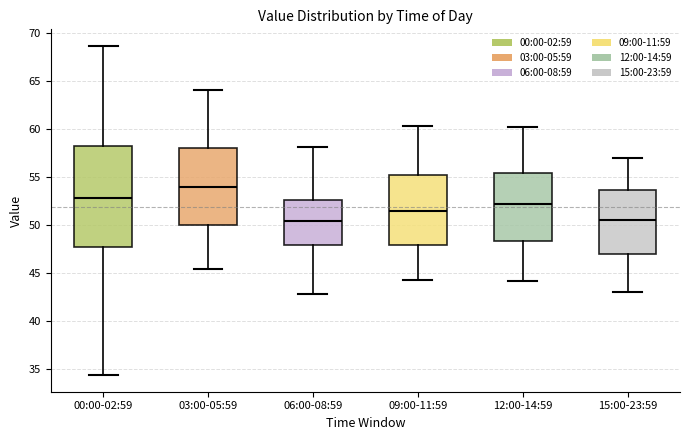

Which box is the tallest, from its lower edge to its upper edge?

00:00-02:59